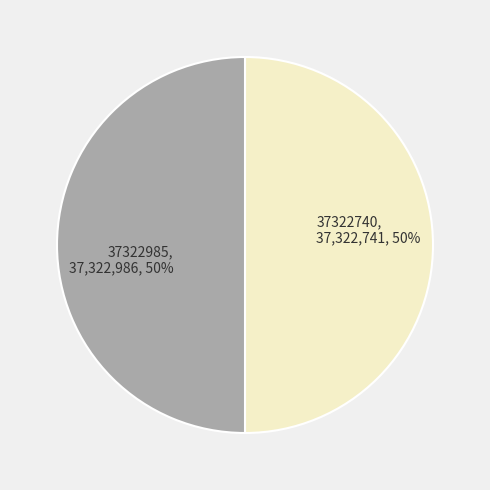

True or false: 37322985 accounts for 40% of the total.

False